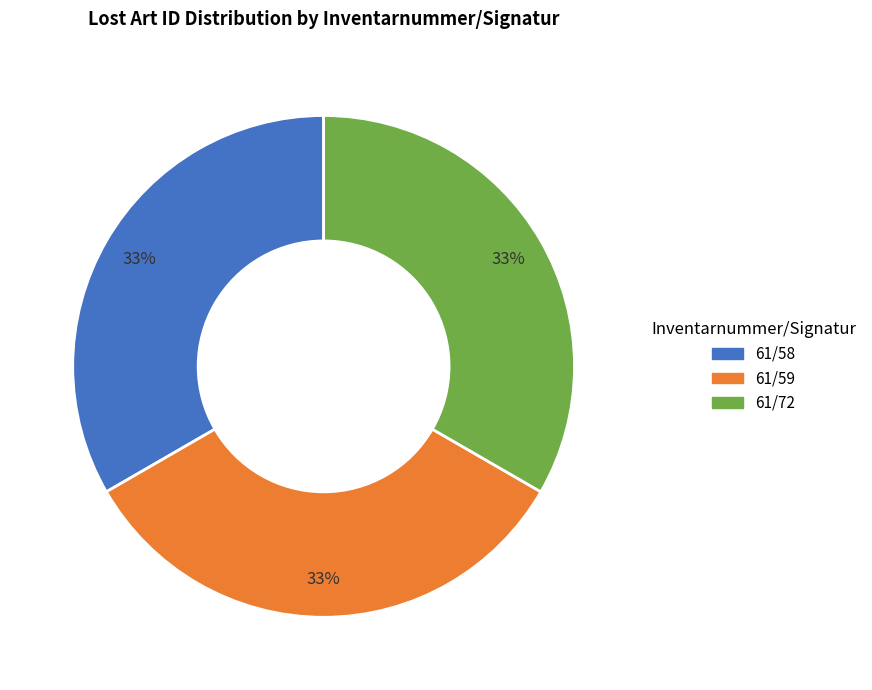

Approximately how many times larger is the value at 61/59 compared to 61/58?

1.0